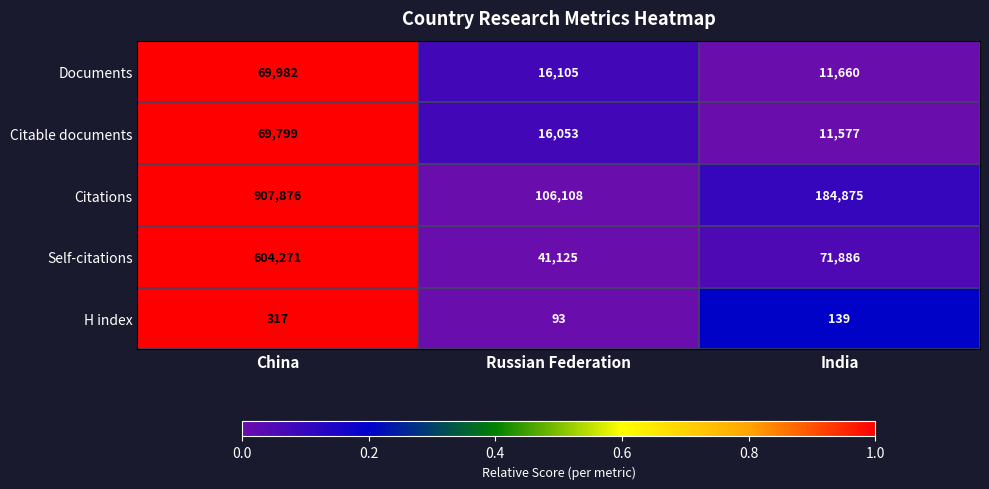

Which series has the largest total across all categories?

Citations